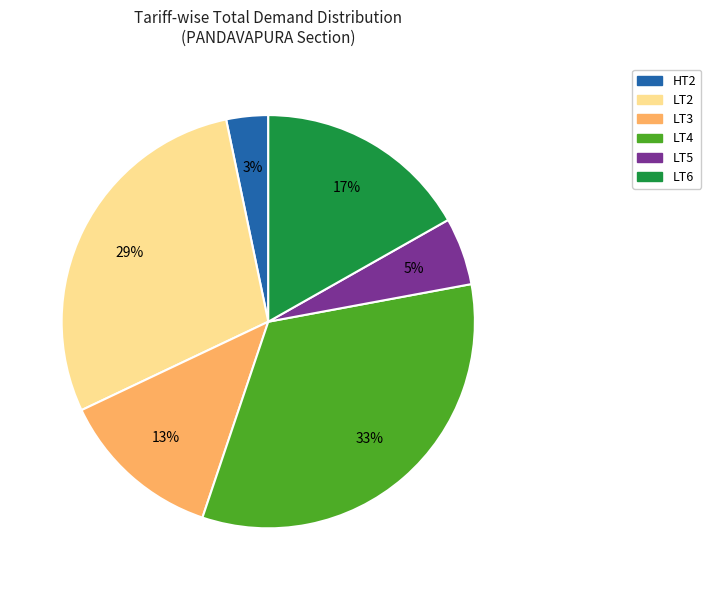

Does any single category account for the majority?

No